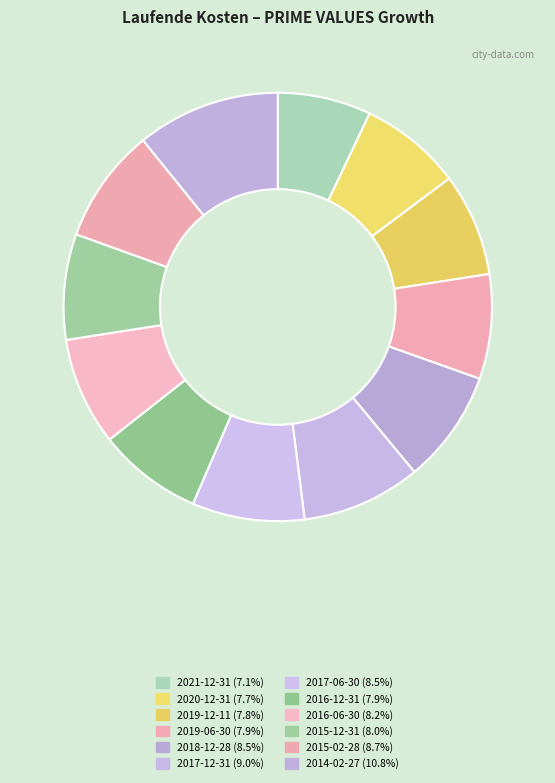

To the nearest percent, what percentage of the pie is 2021-12-31?

7%